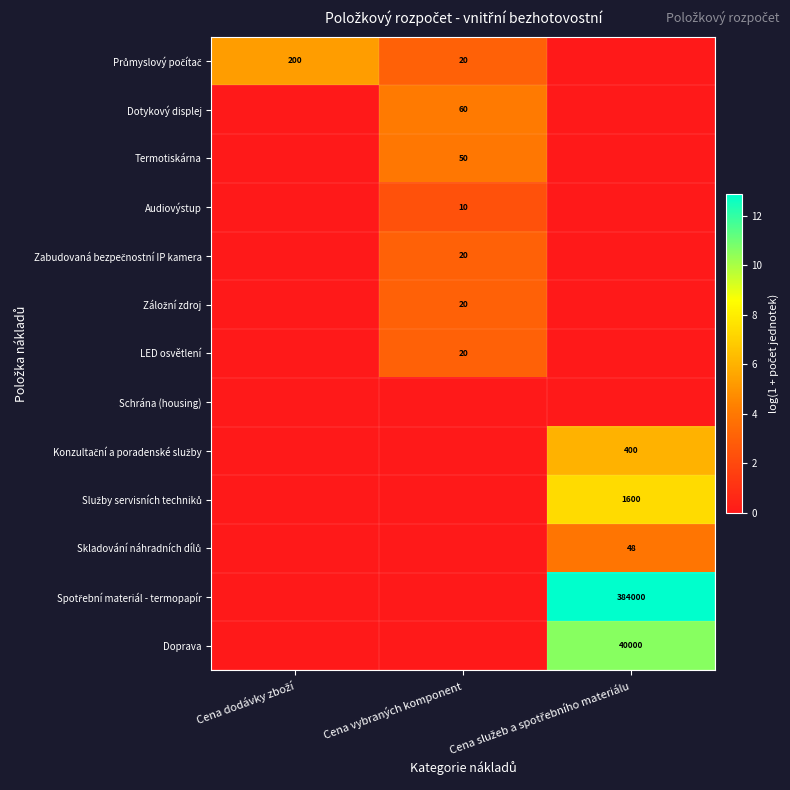

Is it true that Záložní zdroj equals 0.0 at Cena dodávky zboží?

True